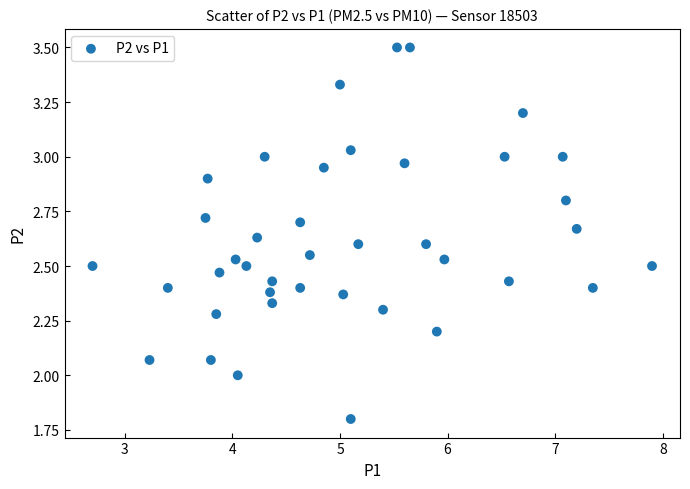

What is the range of Y values (max minus min)?

1.7